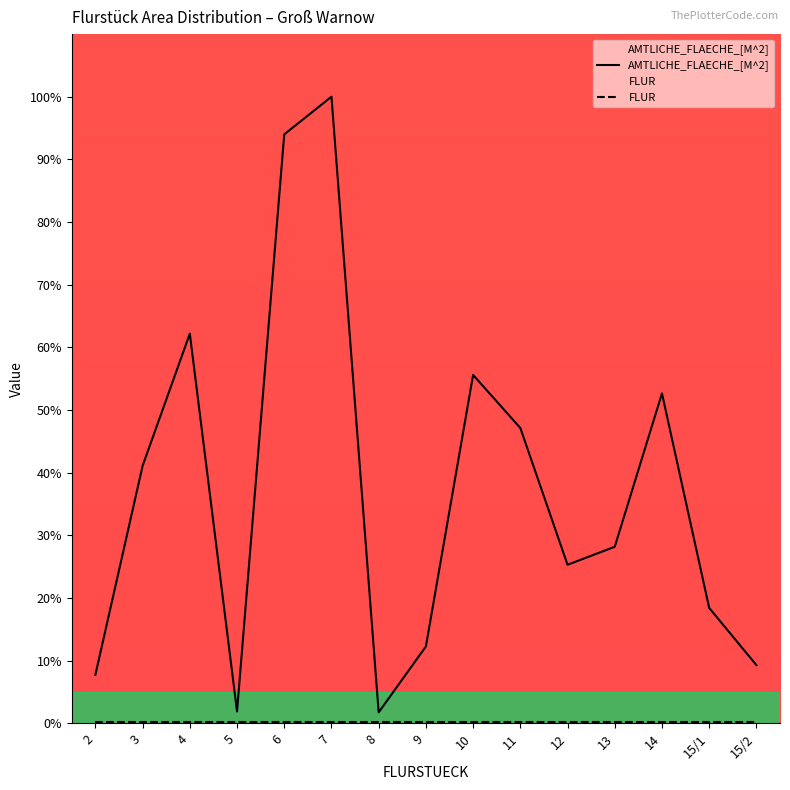

Rank the series by their average value, from lowest to highest.

FLUR, AMTLICHE_FLAECHE_[M^2]